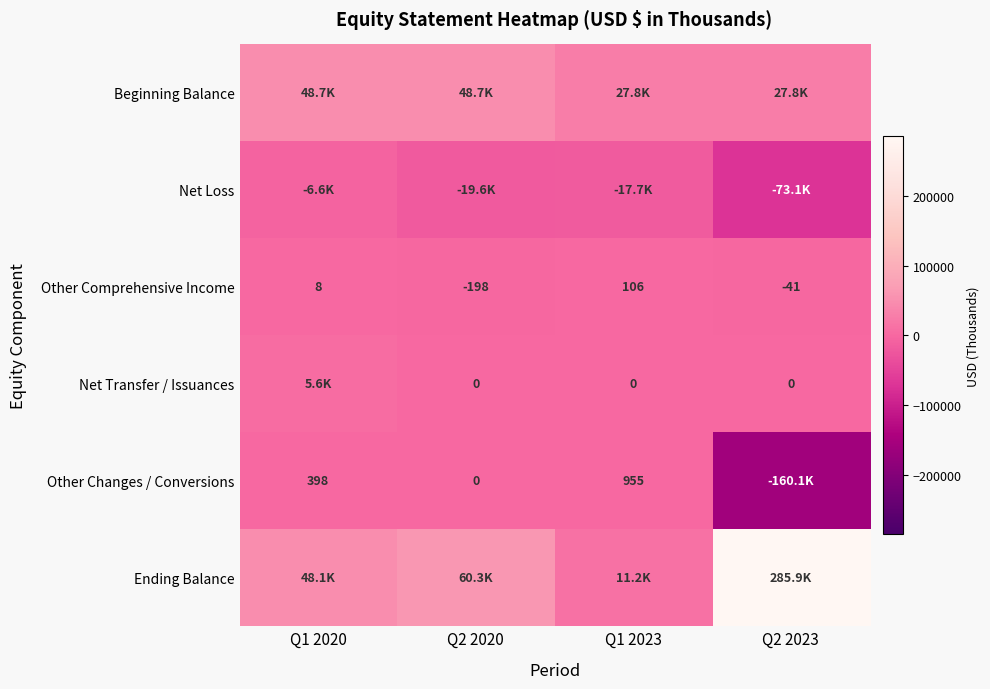

The value of Other Comprehensive Income at Q1 2020 is 2. True or false?

False